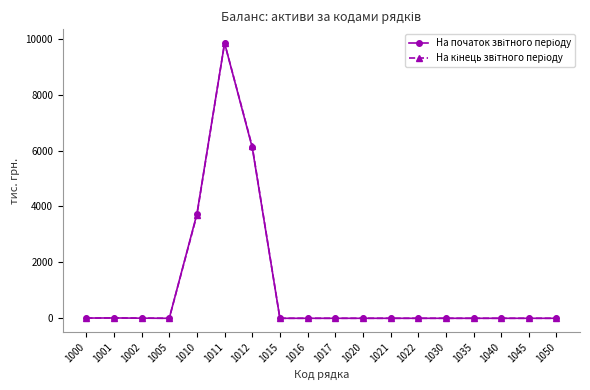

What is the maximum value shown in the chart?

9841